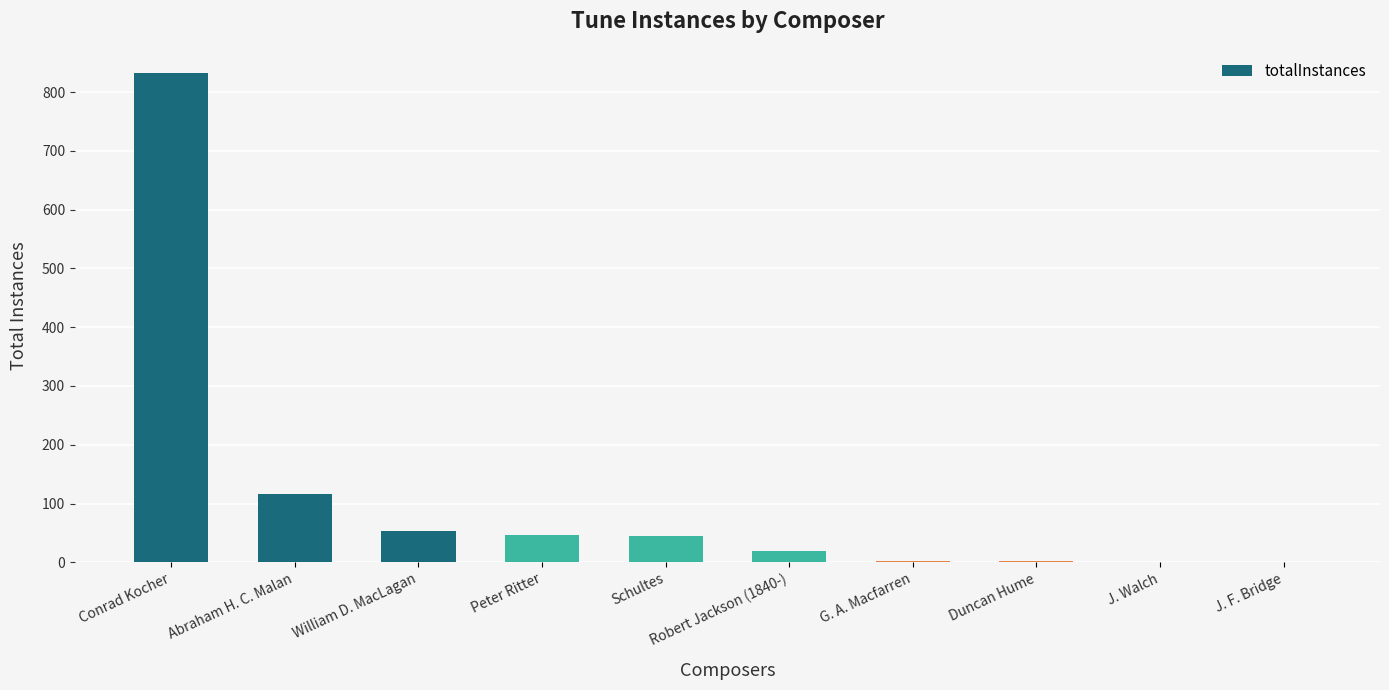

At which label is the value closest to 416?

Abraham H. C. Malan